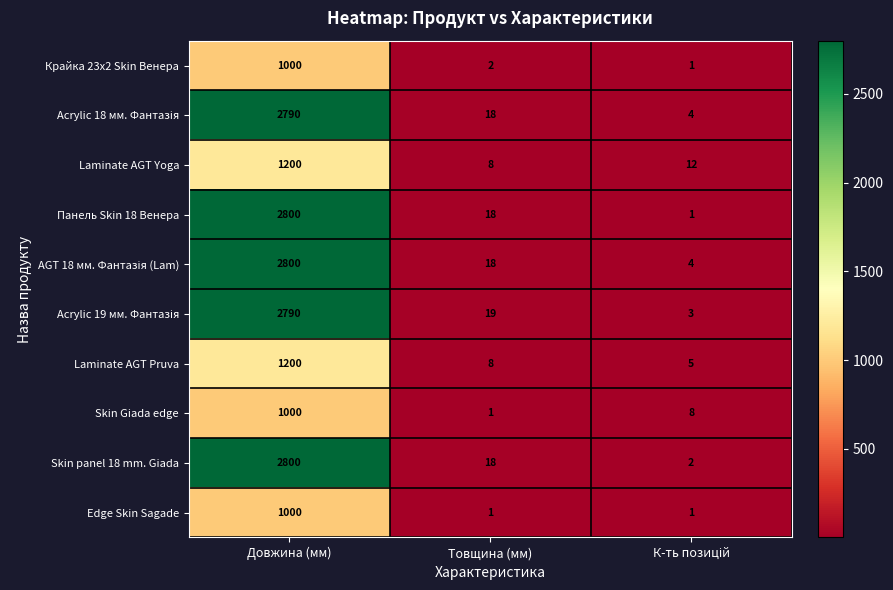

Is the value of Крайка 23x2 Skin Венера at Товщина (мм) greater than the value of Skin panel 18 mm. Giada at Товщина (мм)?

No